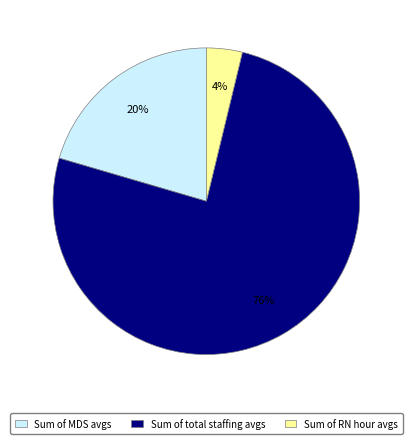

Count the number of slices in the pie.

3